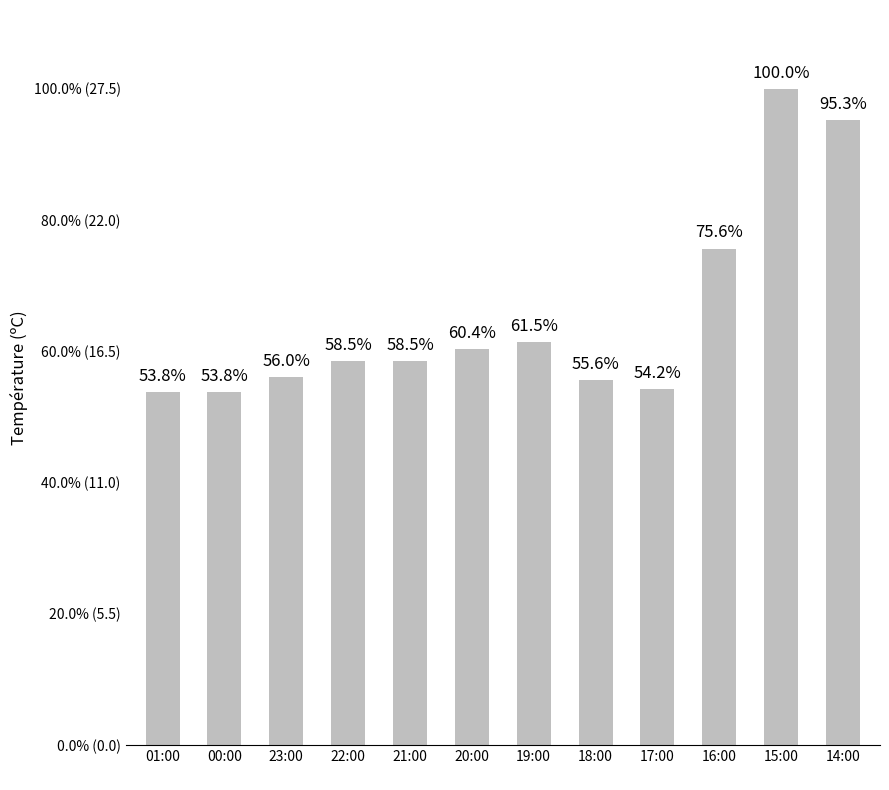

What is the greatest value displayed?

27.5